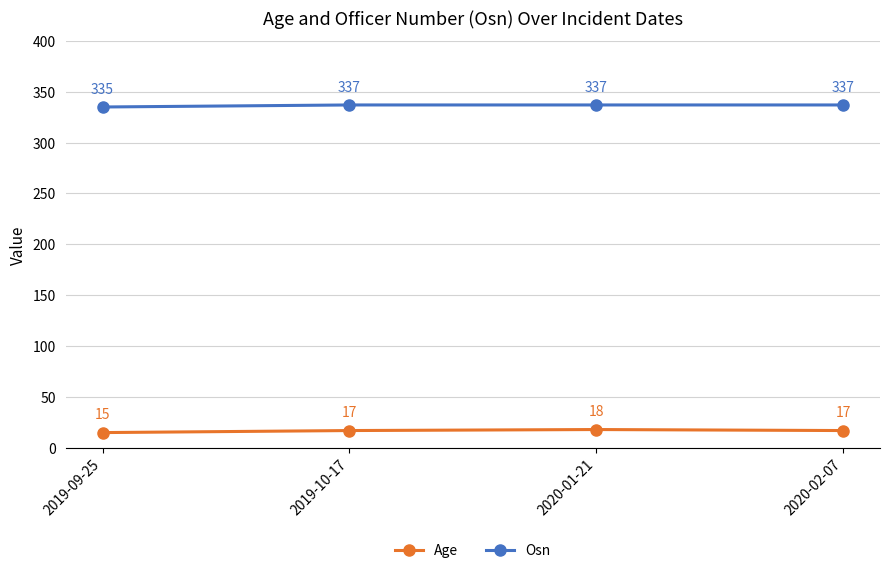

Is the value of Age at 2019-09-25 greater than the value of Osn at 2019-10-17?

No